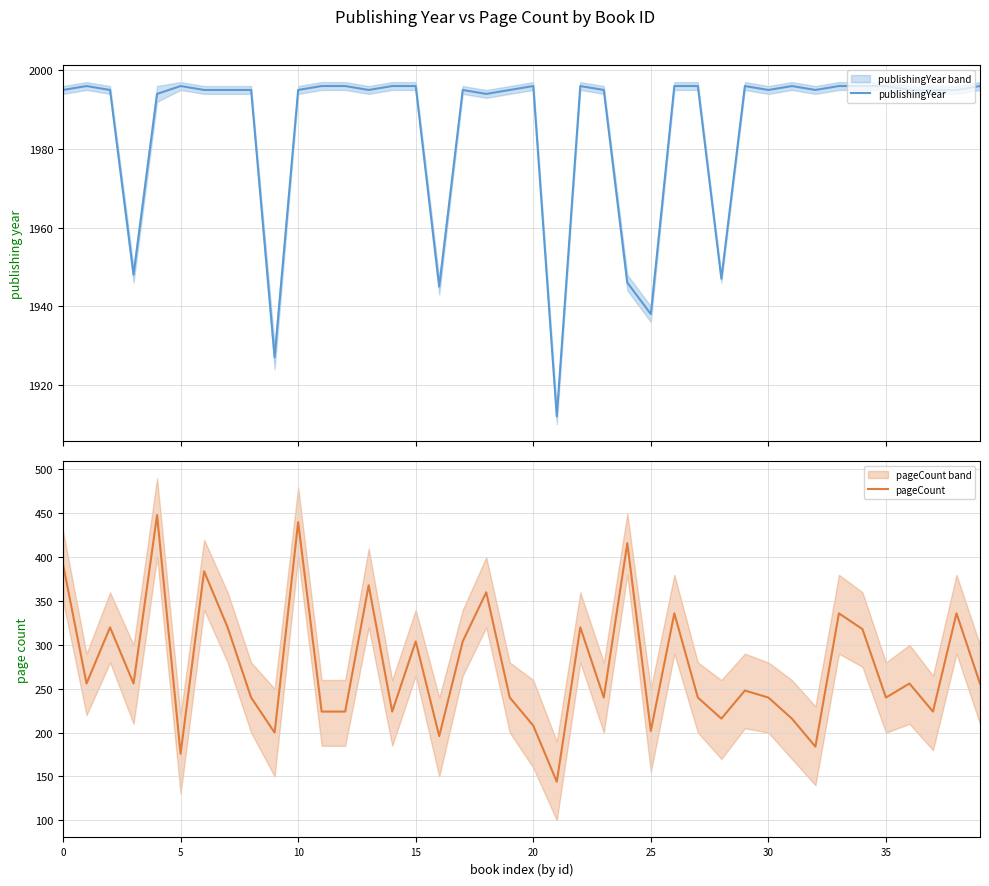

The publishingYear series shows 1996 at 27. True or false?

True